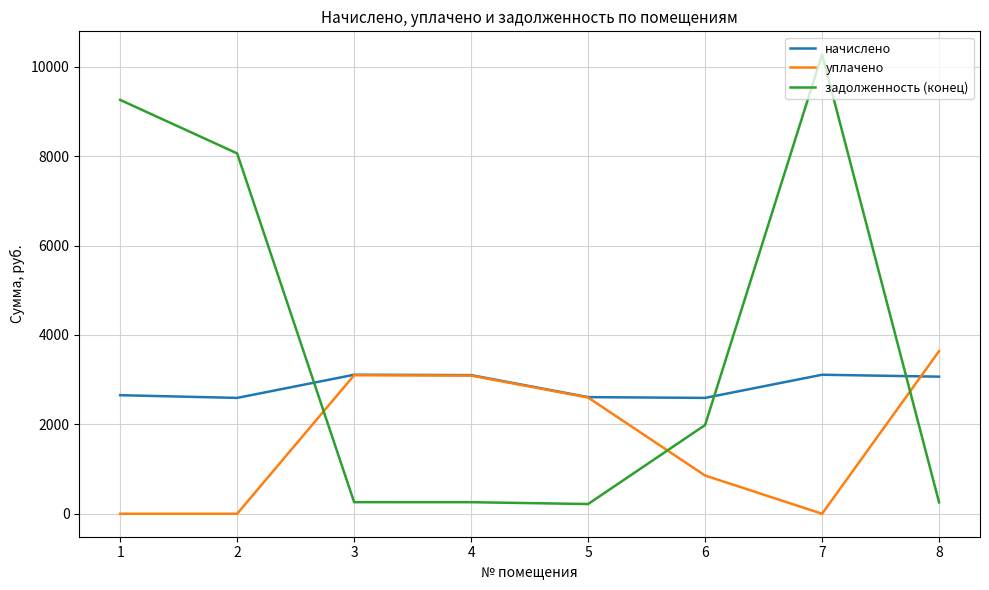

Does the chart have visible grid lines?

Yes